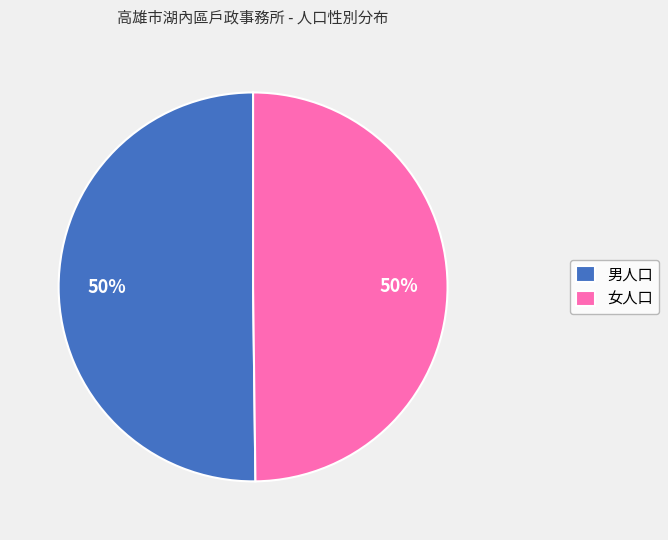

How many slices are in this pie chart?

2